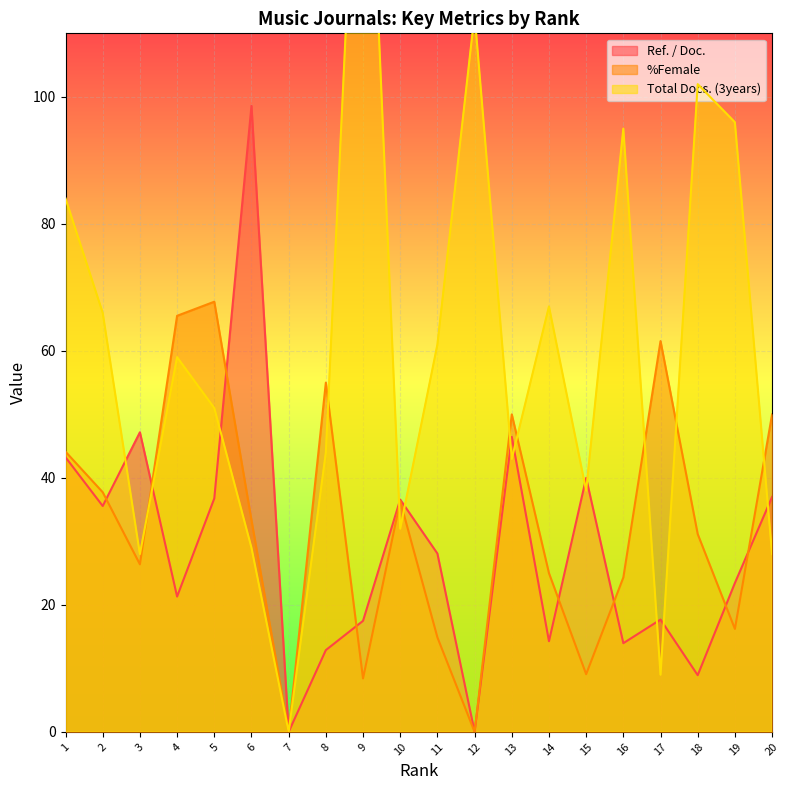

What is the value of the Ref. / Doc. point at the 1st from the left?

43.2